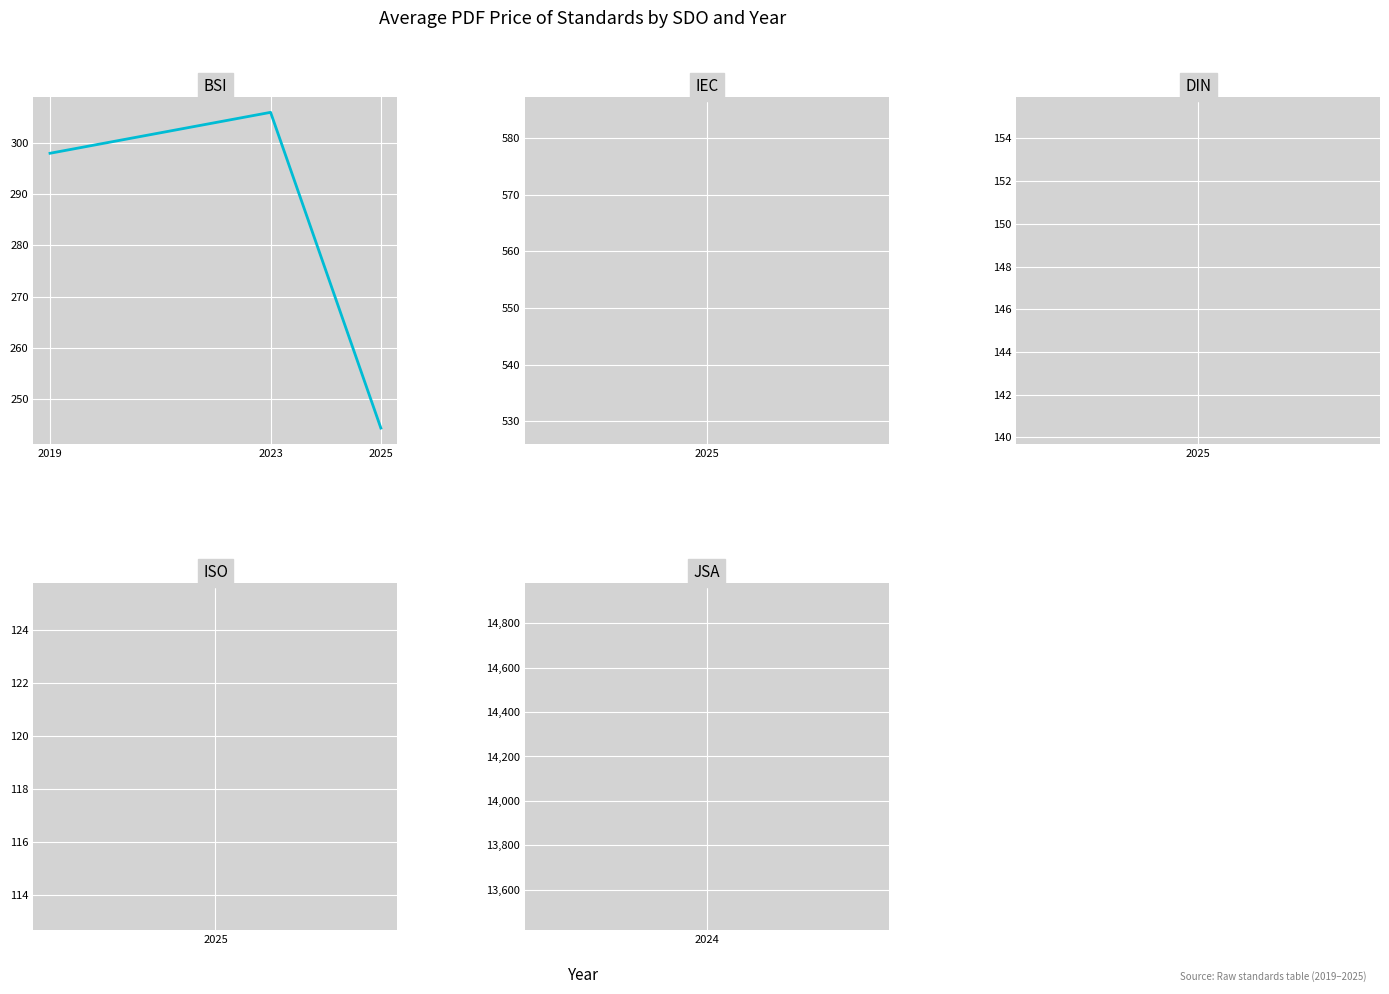

At which category does the chart reach its peak across all series?

2023